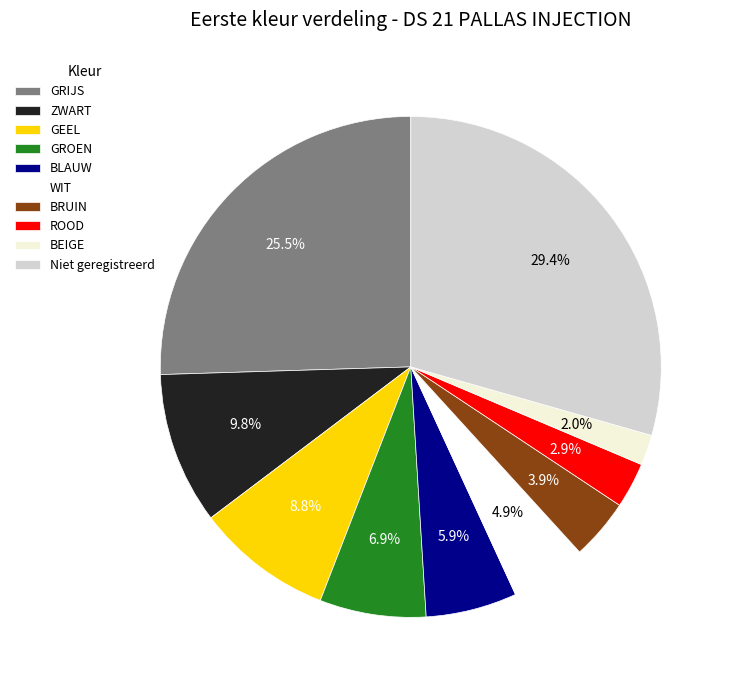

To the nearest percent, what percentage of the pie is BRUIN?

4%